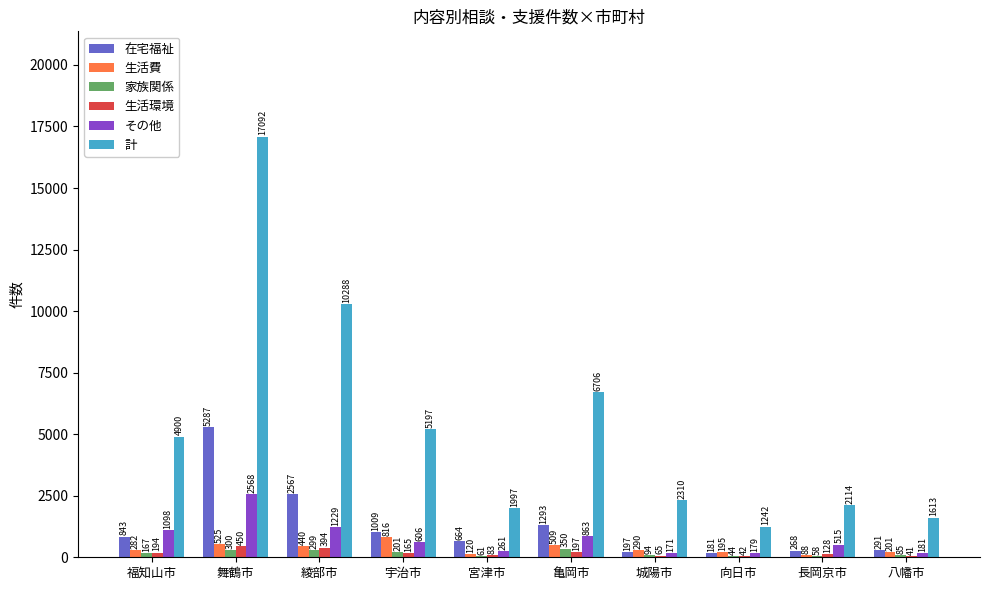

At which category is the sum across all series the highest?

舞鶴市